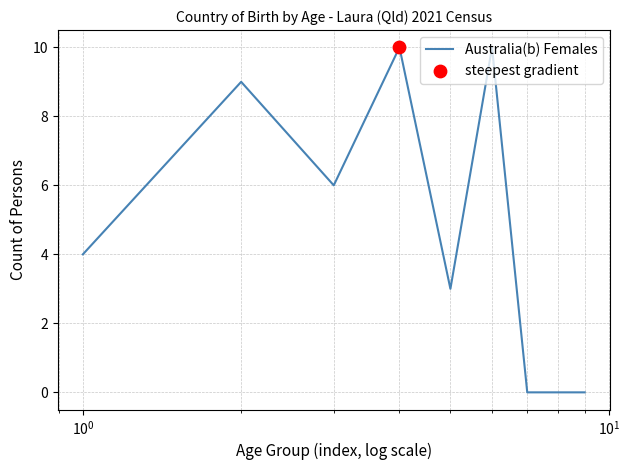

What is the maximum value shown in the chart?

10